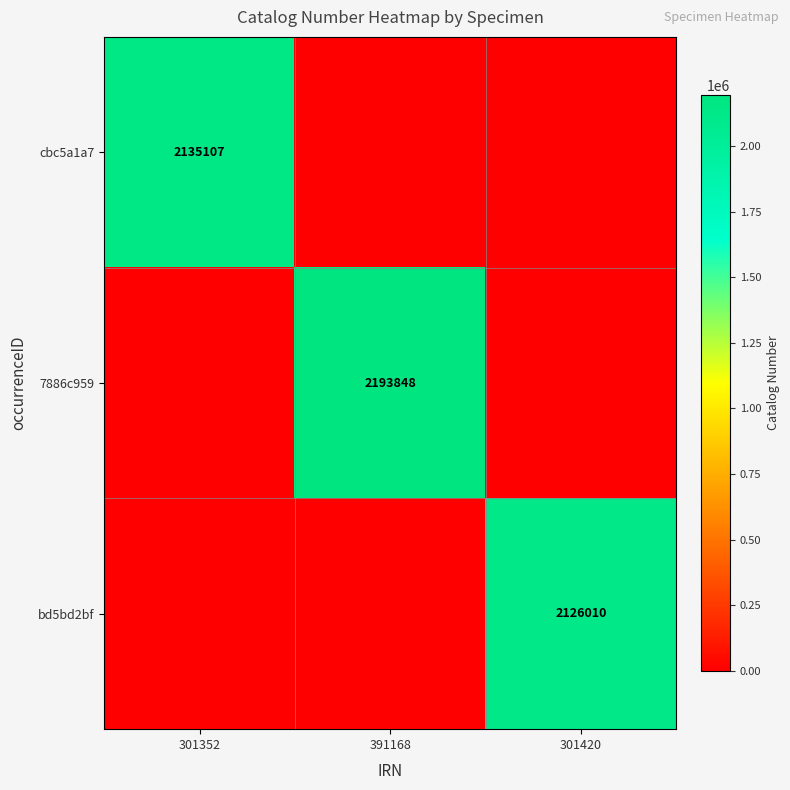

True or false: cbc5a1a7 has a value of 2135107 at 301352.

True